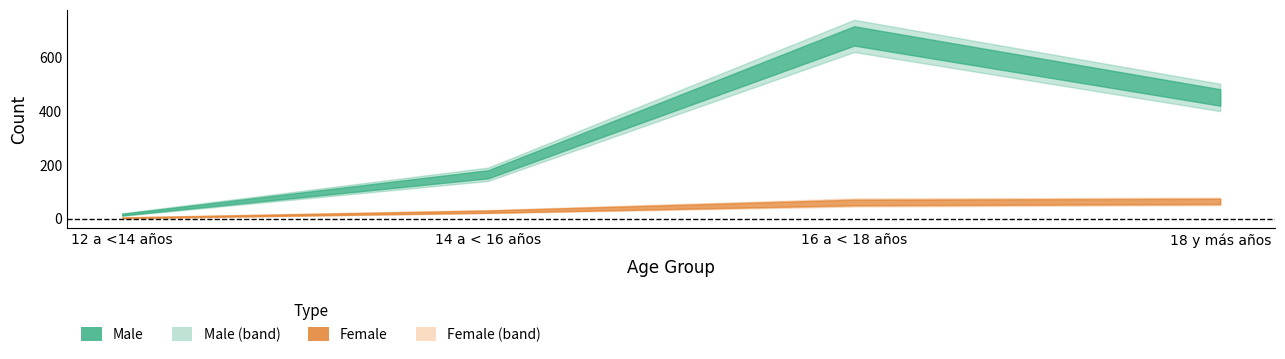

What is the total value across all series at 14 a < 16 años?

191